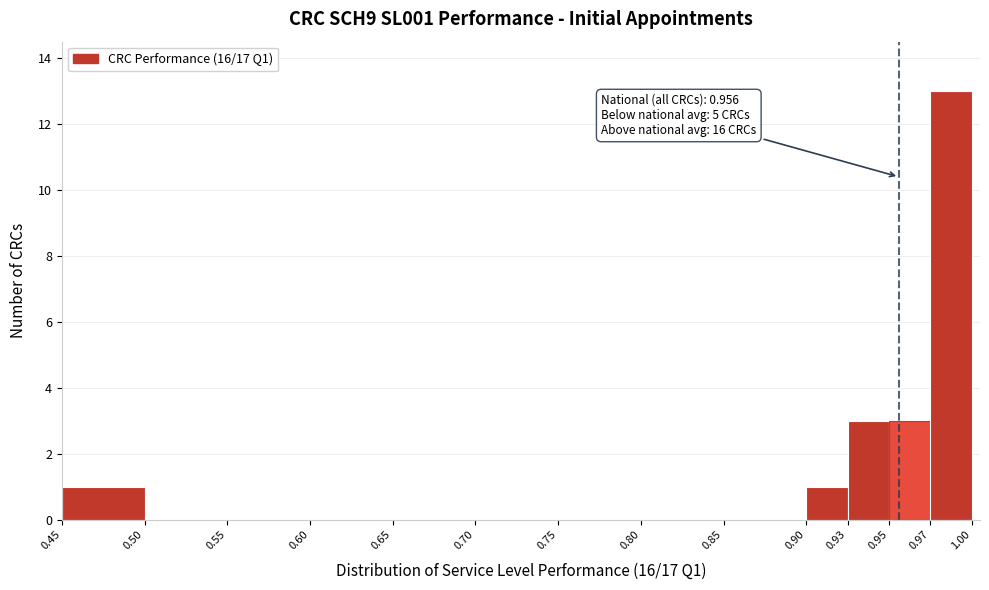

Which range on the x-axis has the tallest bar?

0.97 to 1.00